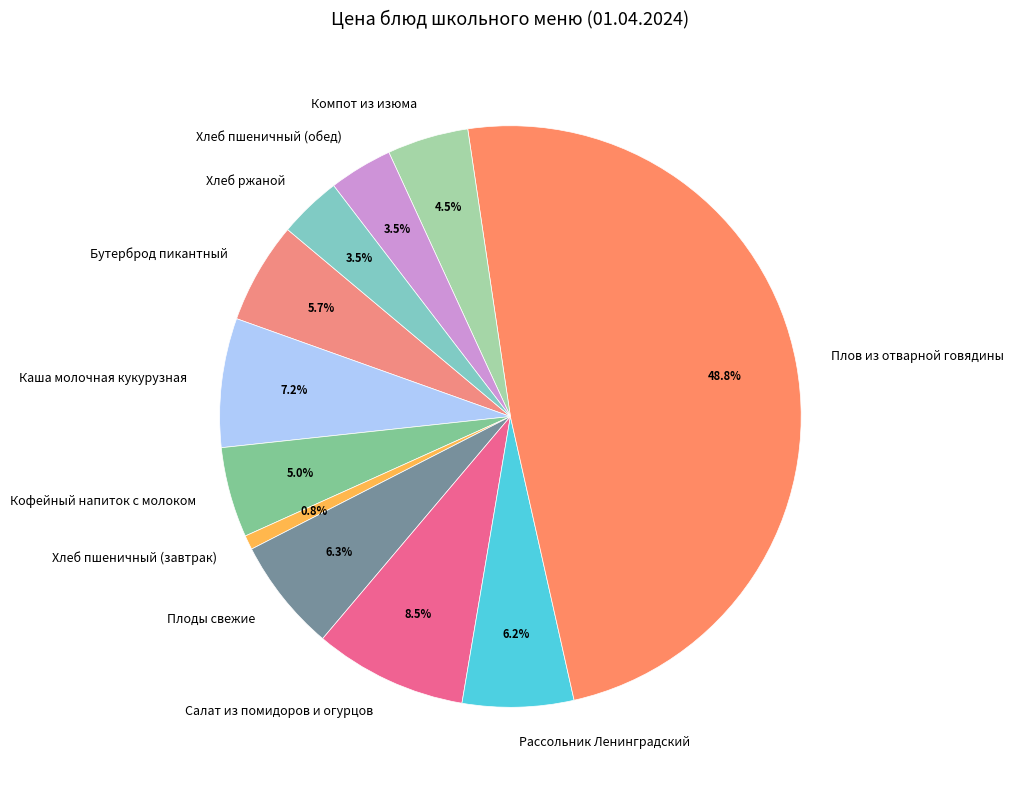

To the nearest percent, what is the difference between the largest and smallest slice percentages?

48%